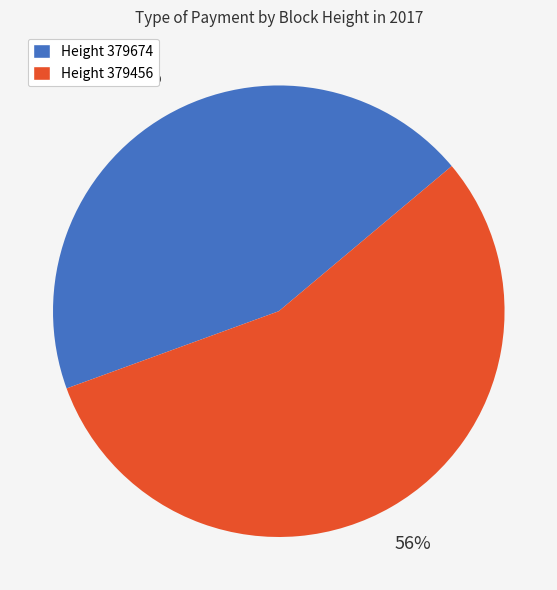

Is there a majority slice in this chart?

Yes